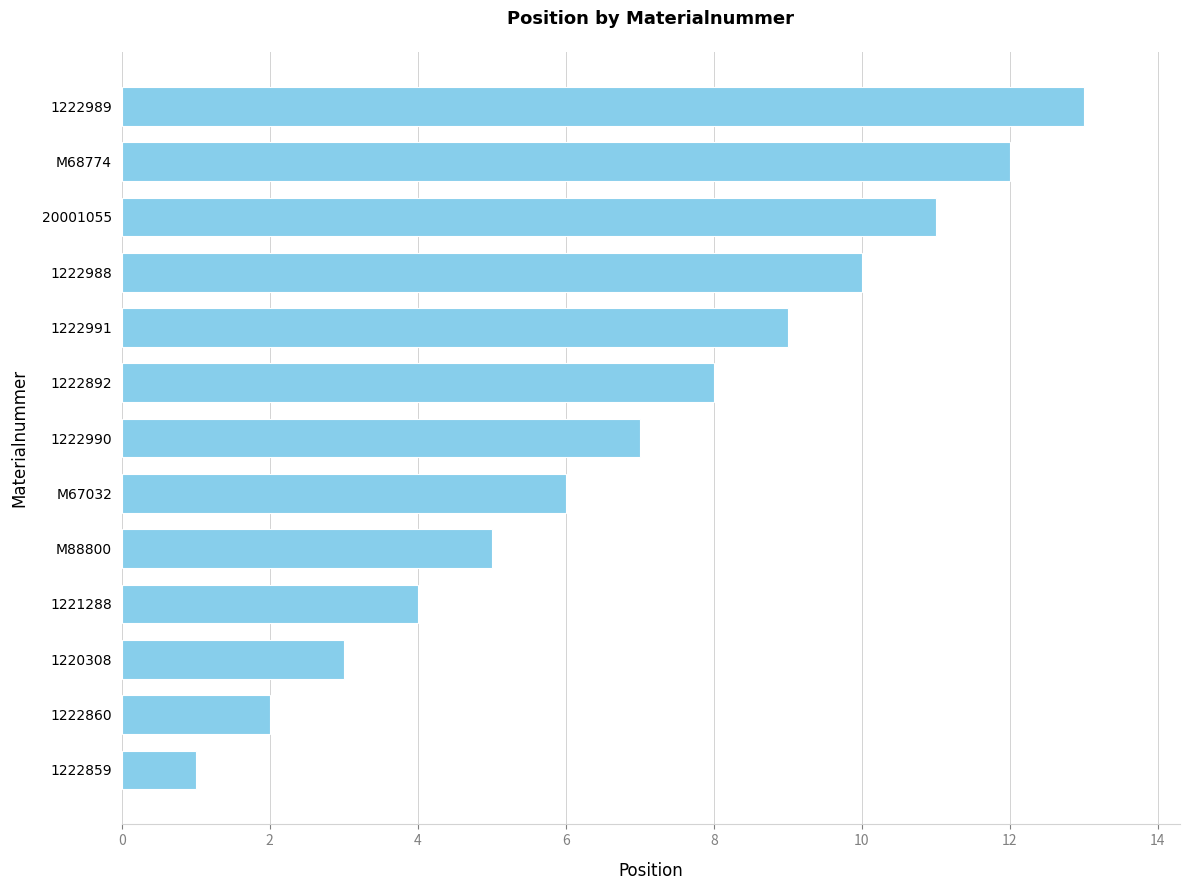

Between M68774 and 1222990, which is larger?

M68774